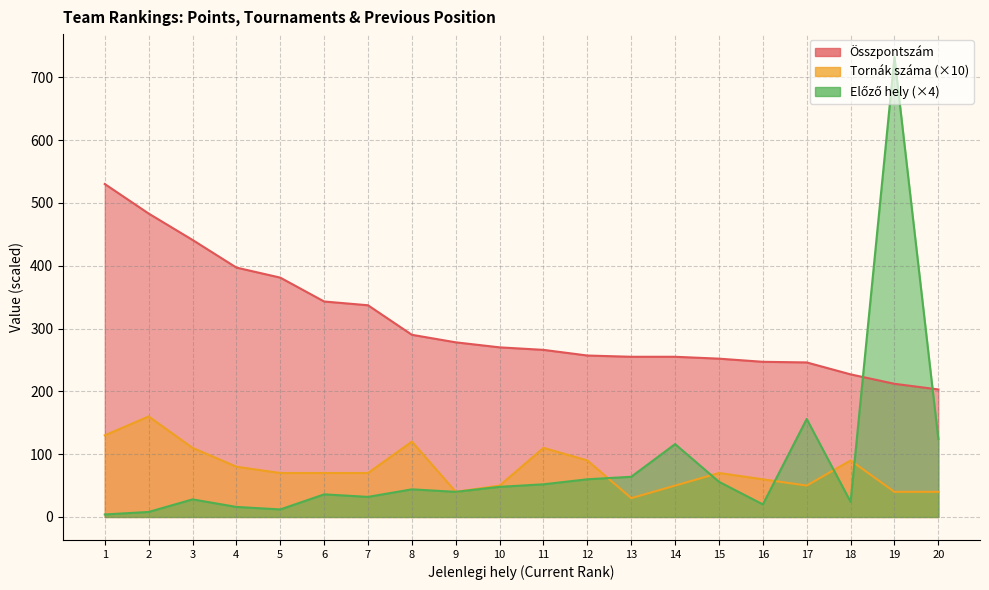

How many interior local valleys does the Tornák száma series have?

3